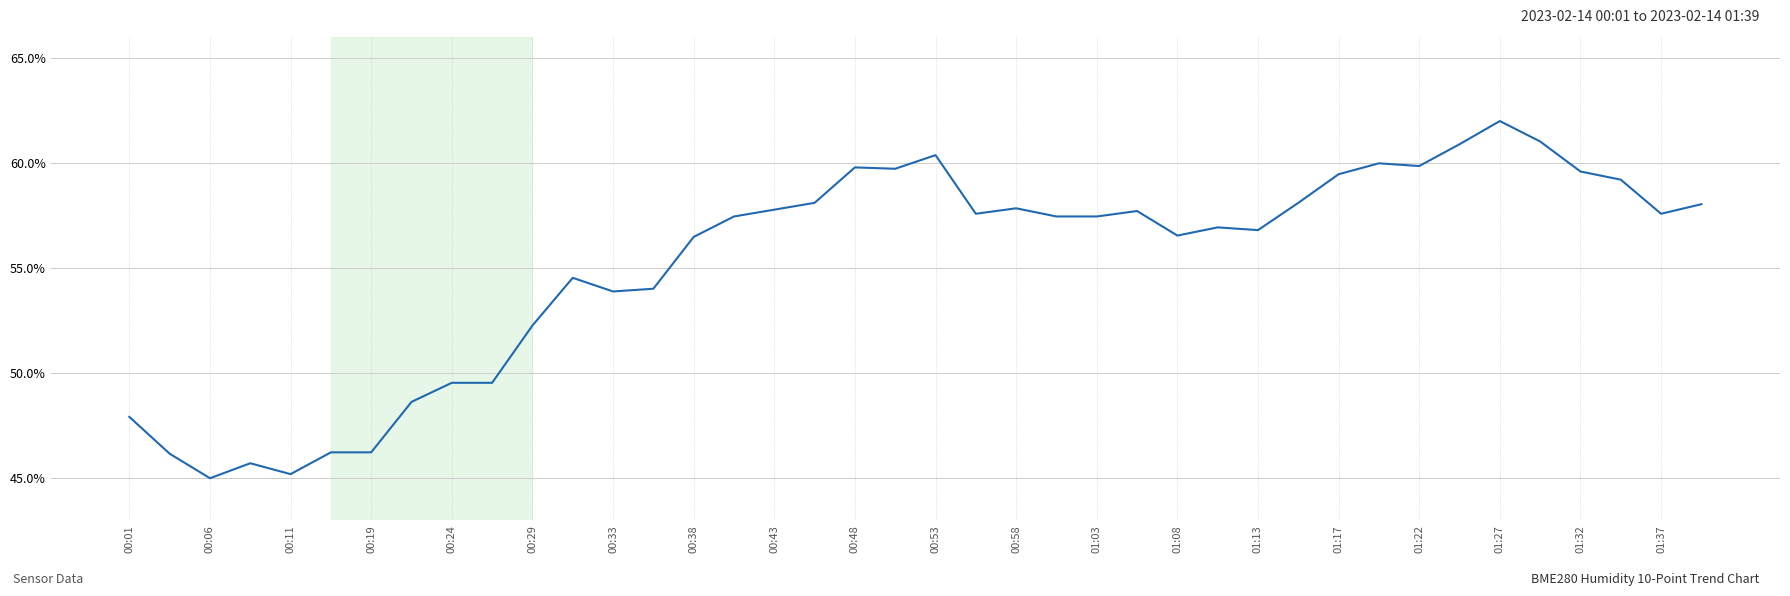

What is the smallest value displayed?

45.0